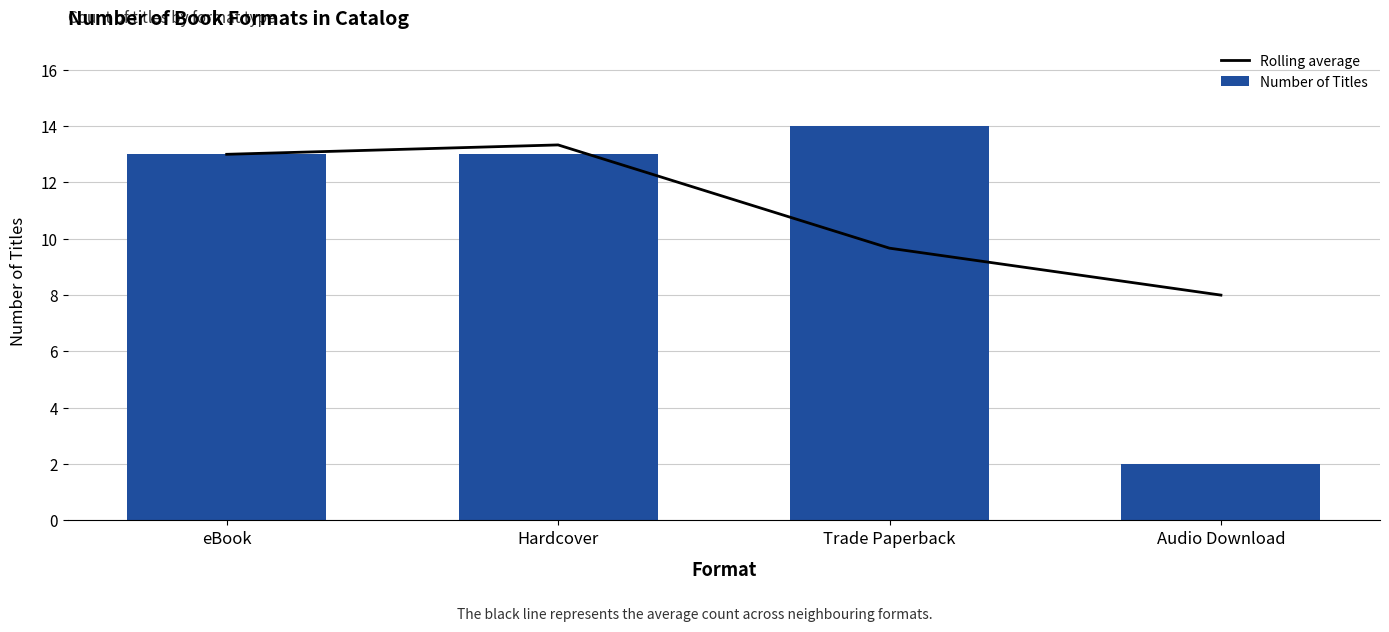

True or false: Rolling average has a value of 13.3 at Hardcover.

True